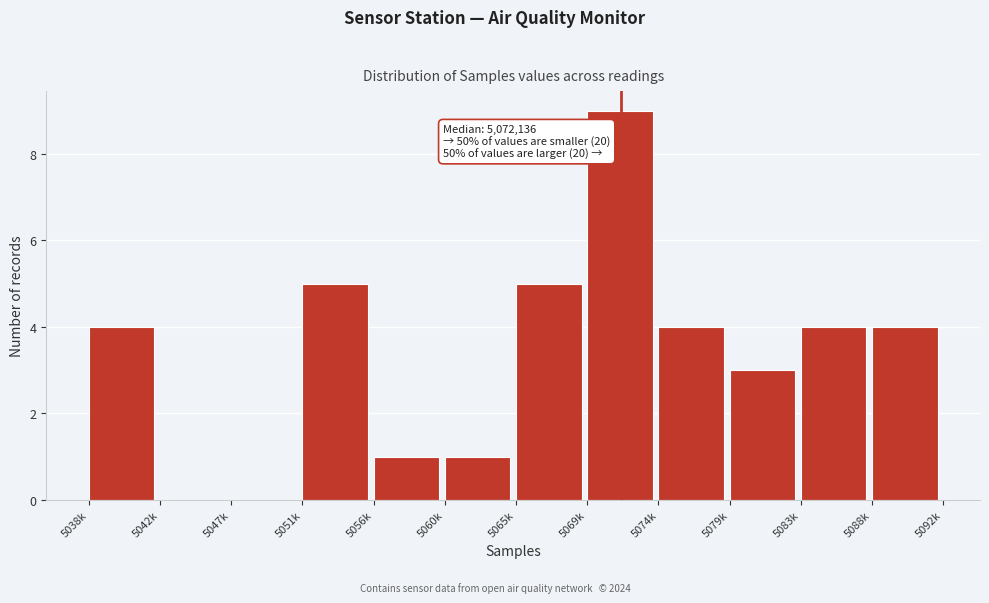

Reading left to right, extract all data points from this chart.

5038k=4	5042k=0	5047k=0	5051k=5	5056k=1	5060k=1	5065k=5	5069k=9	5074k=4	5079k=3	5083k=4	5088k=4